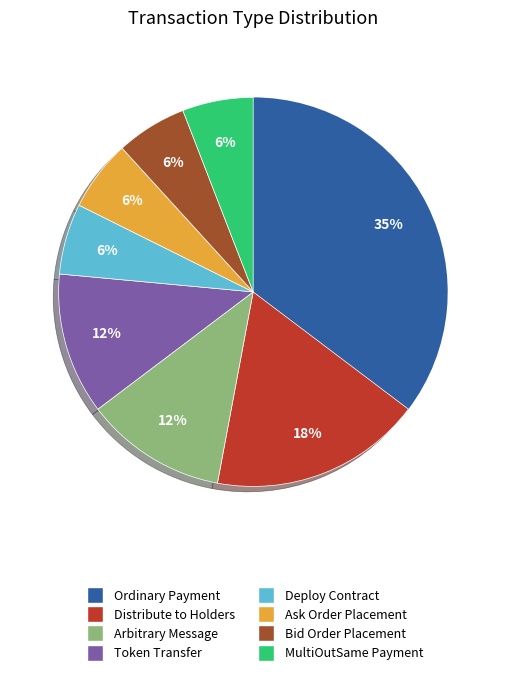

To the nearest percent, what portion does Arbitrary Message represent?

12%